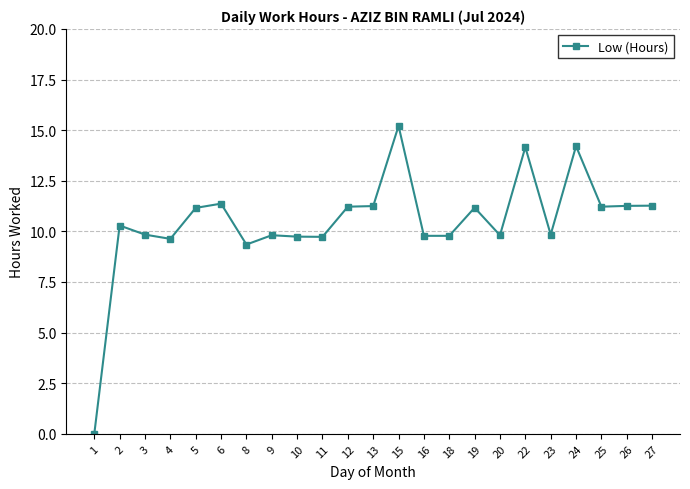

At which category does the data reach its first local peak?

2